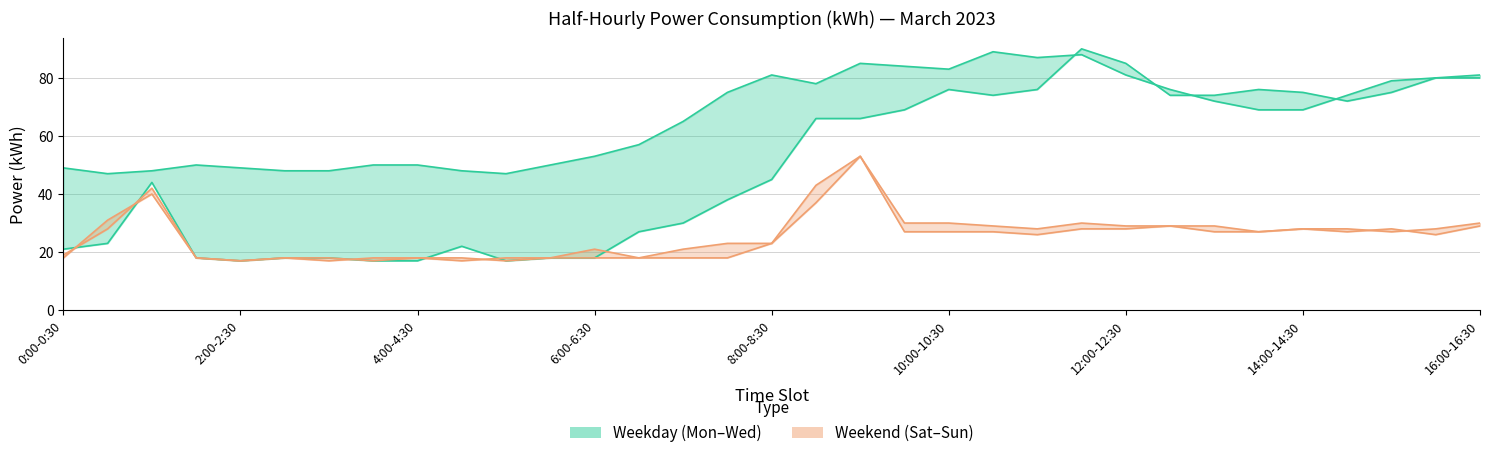

The Weekday (Mon) series shows 8 at 14:00-14:30. True or false?

False